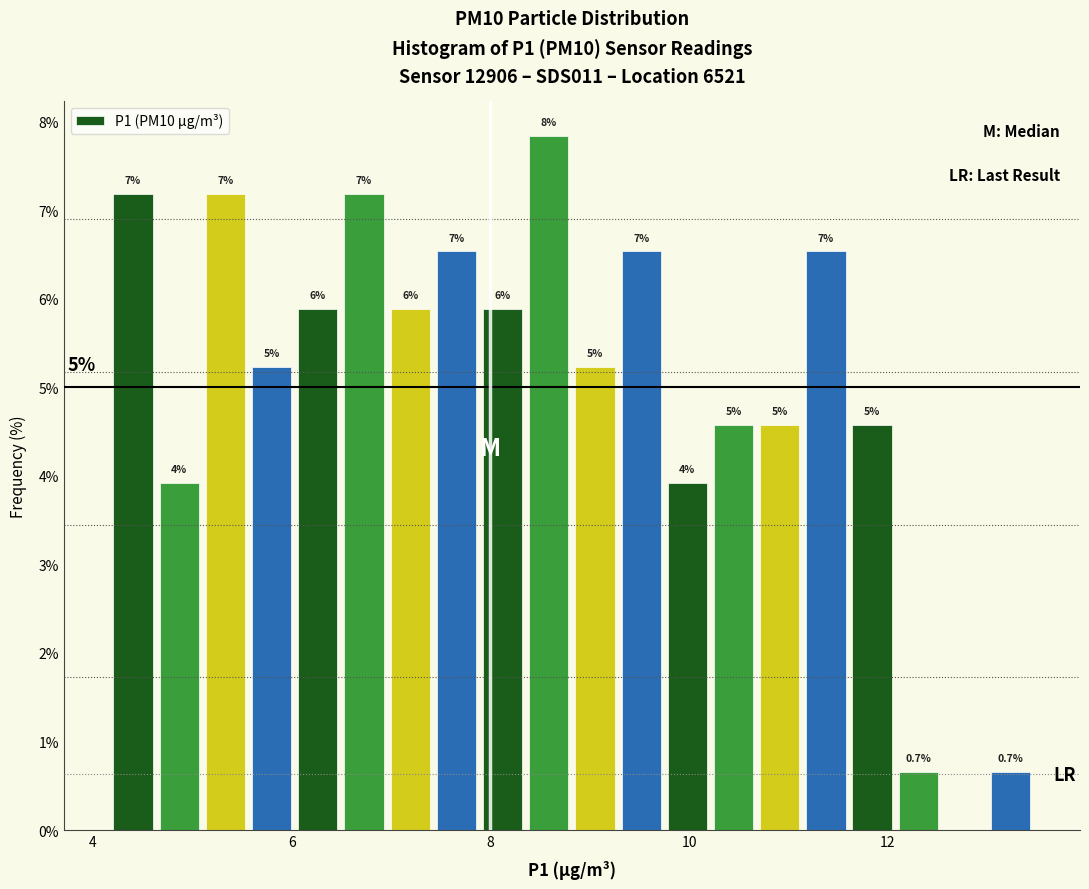

Read against the x-axis, roughly where is the centre of the tallest bar?

8.6